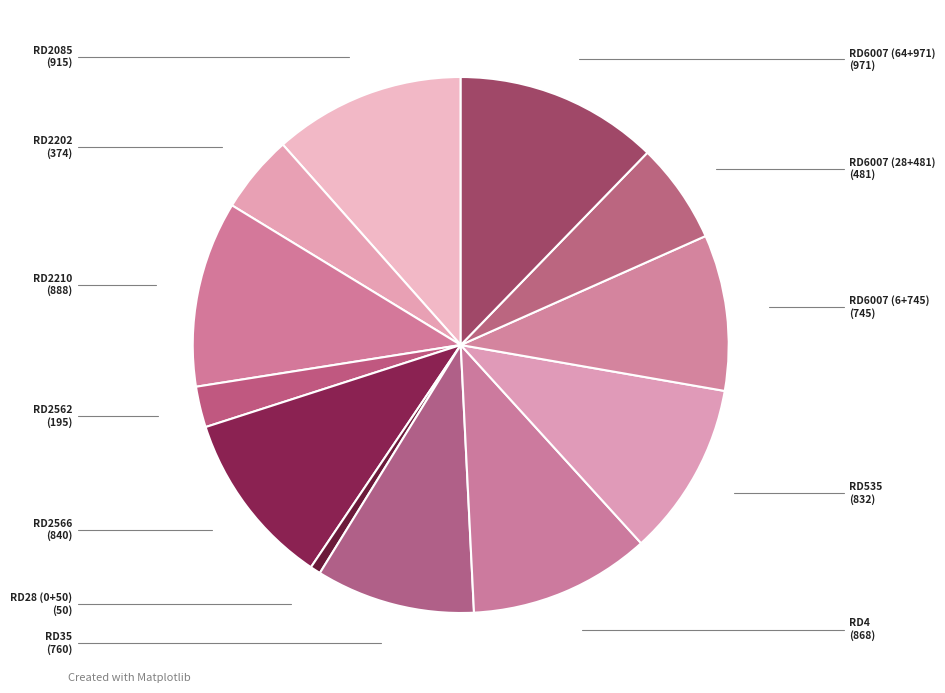

How many slices are in this pie chart?

12